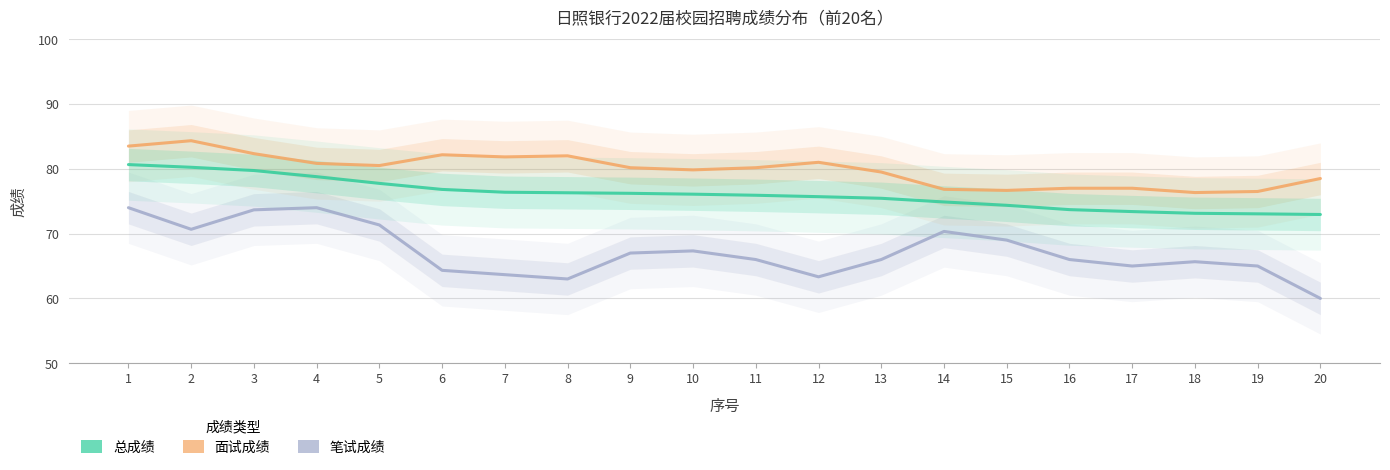

Rank the categories by 总成绩 value from lowest to highest.

20, 19, 18, 17, 16, 15, 14, 13, 12, 11, 10, 9, 8, 7, 6, 5, 4, 3, 2, 1